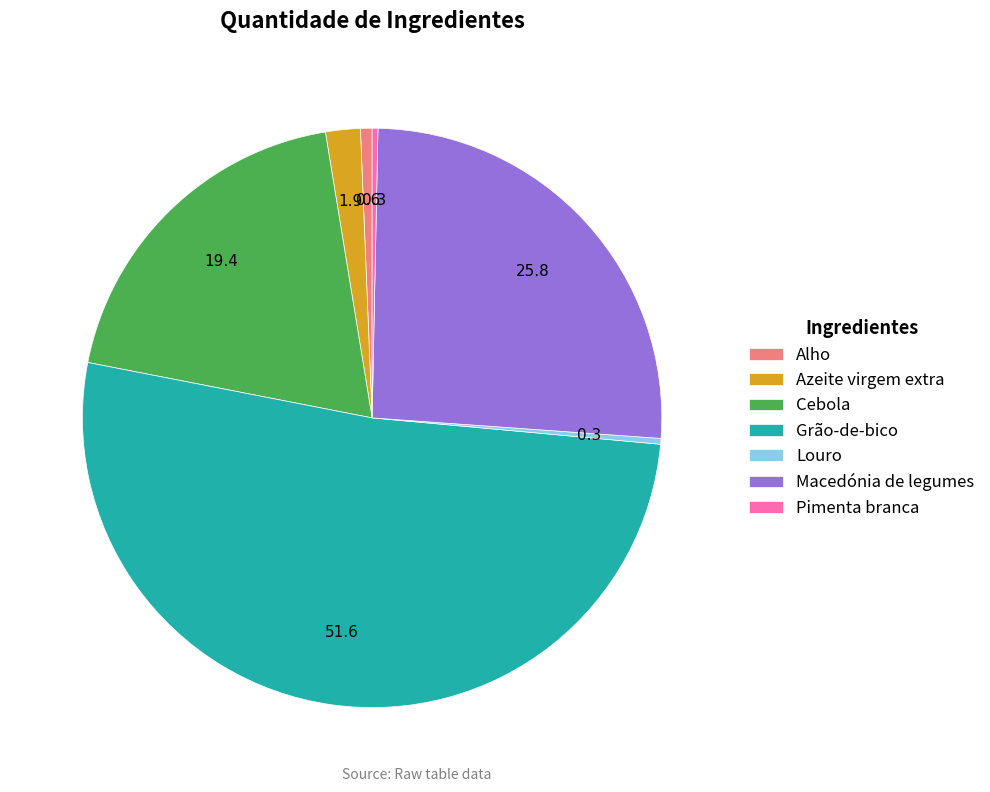

How many slices are in this pie chart?

7